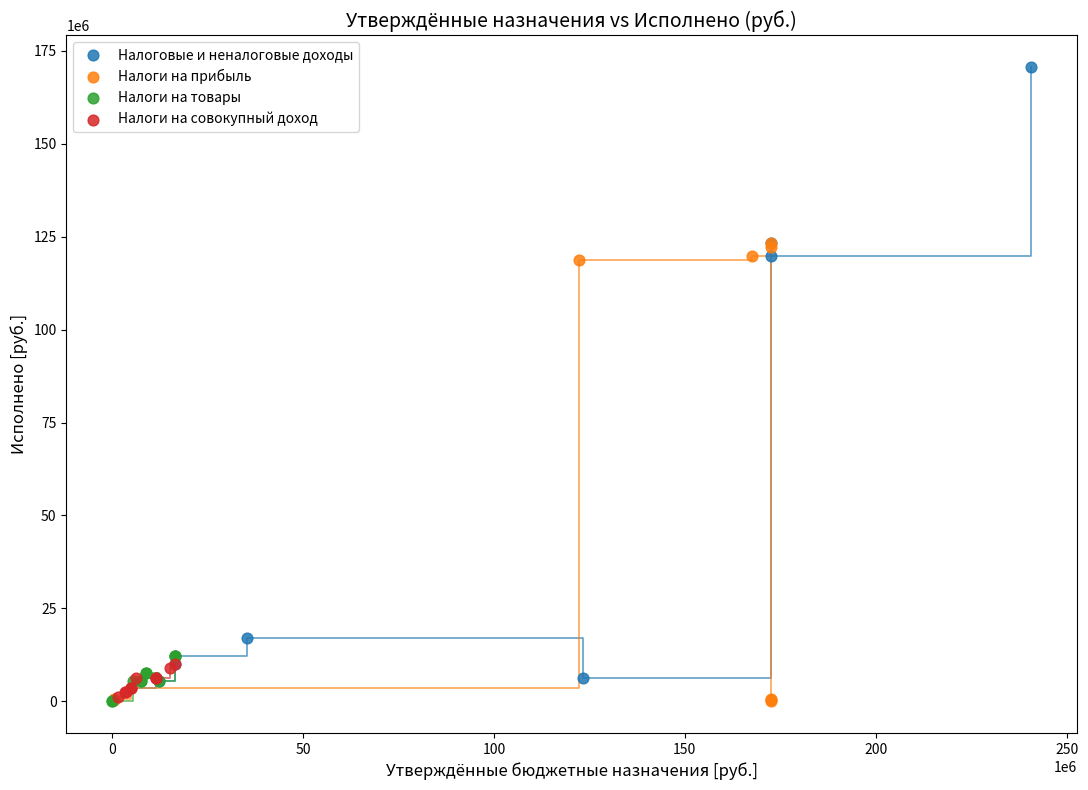

Which series has the widest spread of Y values?

Налоговые и неналоговые доходы